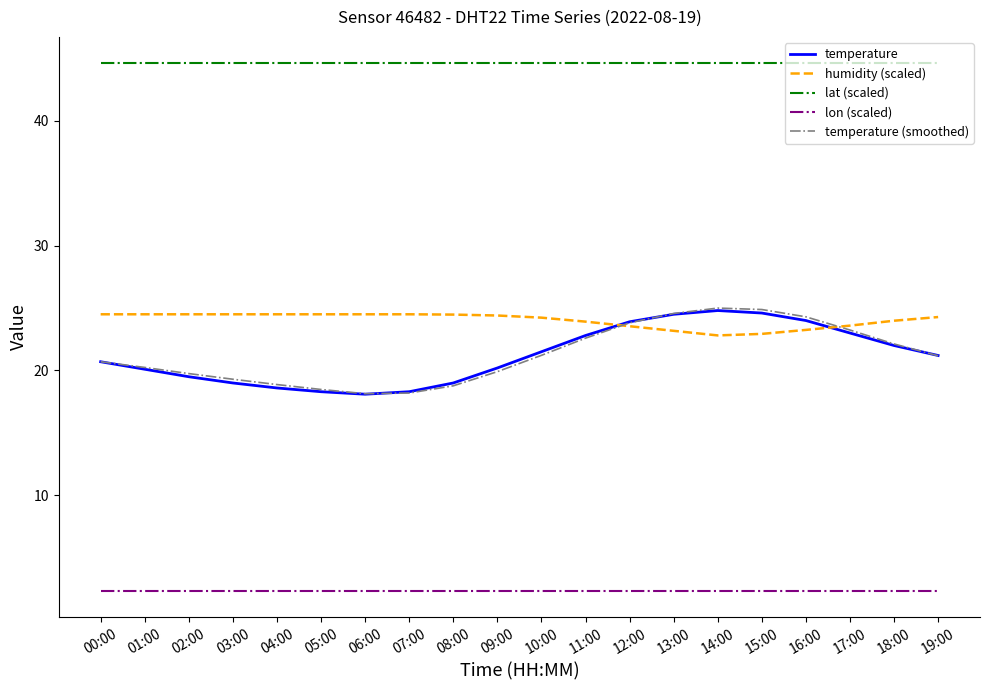

Does the chart display data point markers on the line(s)?

No